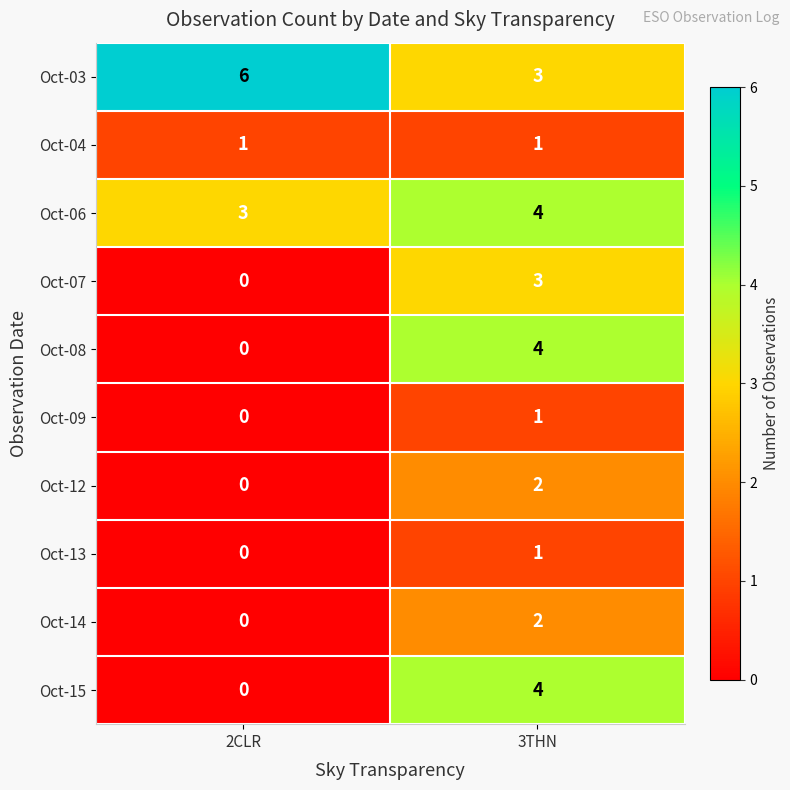

Count the number of data series in this chart.

10